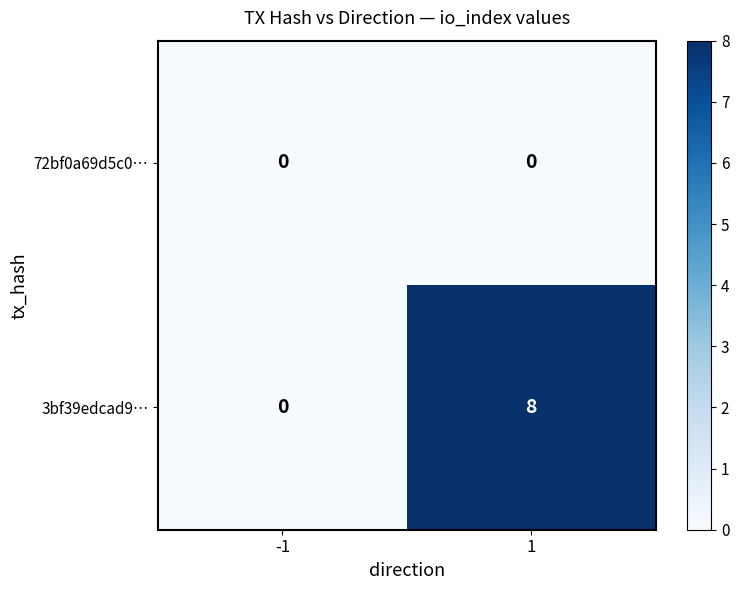

How many categories are shown in the chart?

2